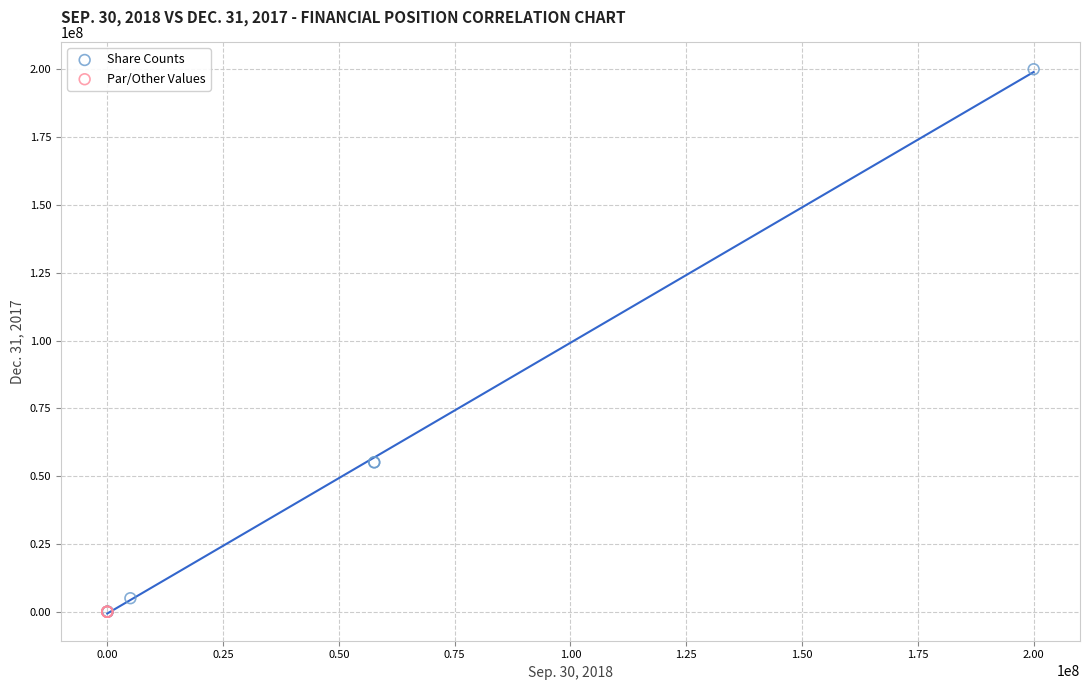

What are all the series names shown in the legend?

Share Counts, Par/Other Values